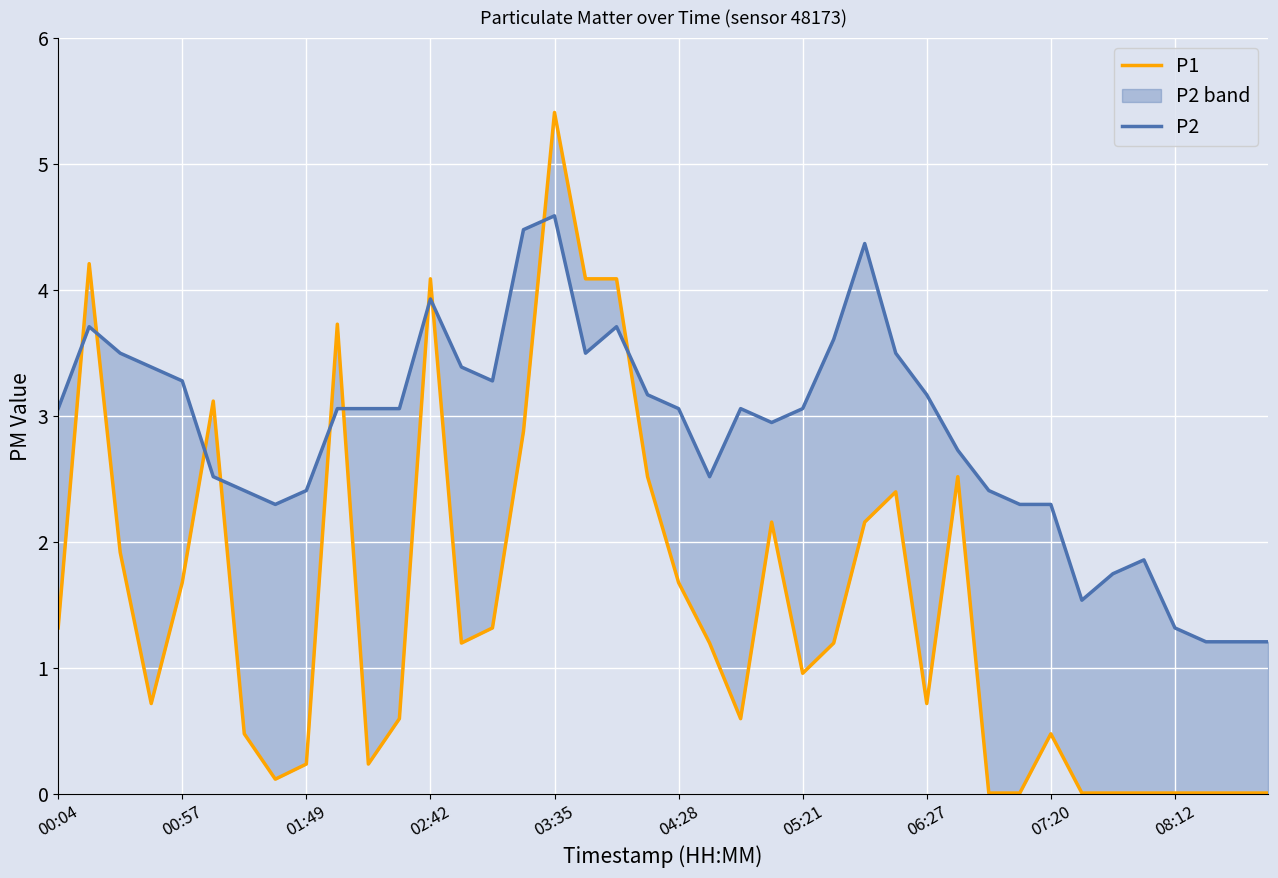

What is the total value across all series at 39?

1.2